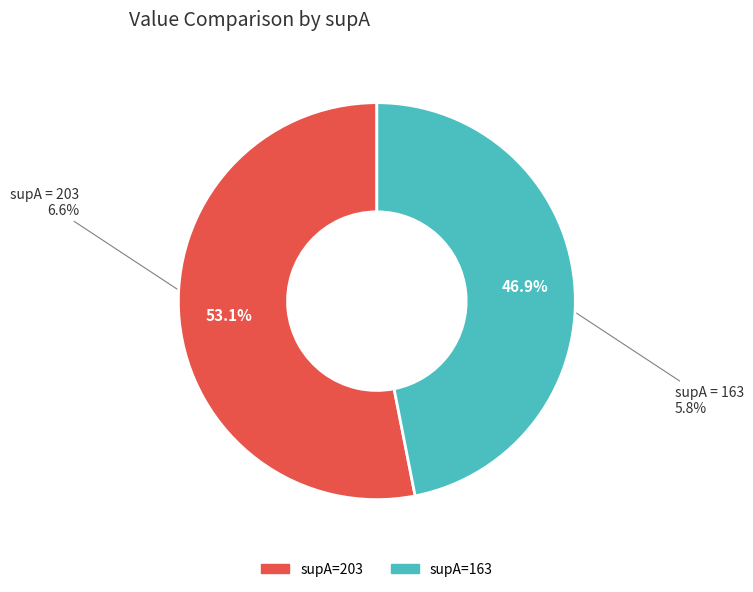

What percentage is the 203 slice, to the nearest percent?

53%